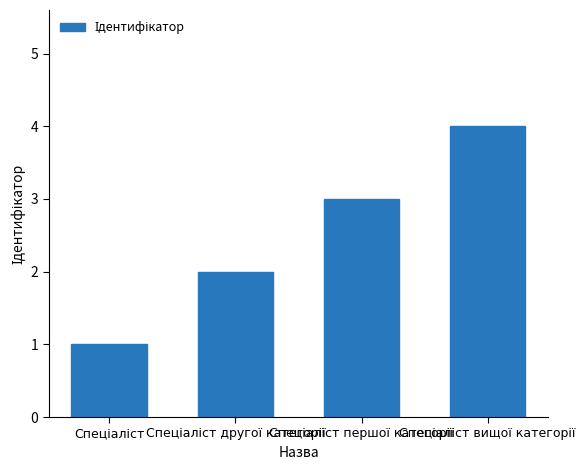

What is the sum of all values?

10